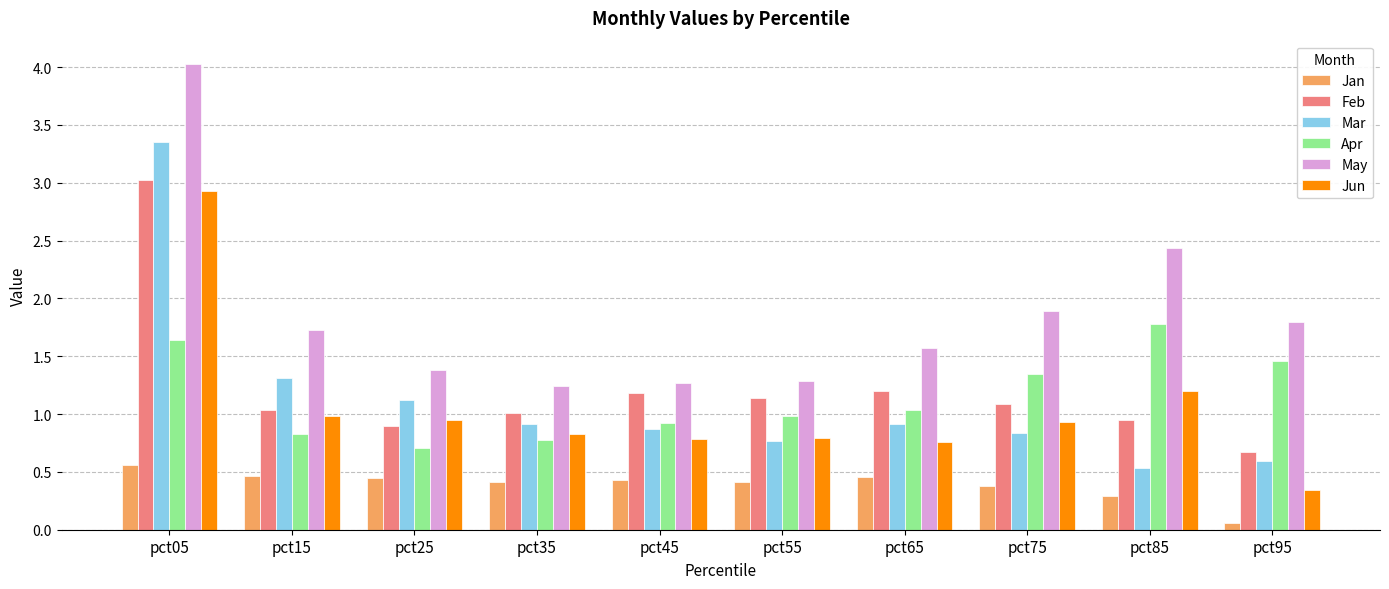

How many distinct data groups are displayed?

6